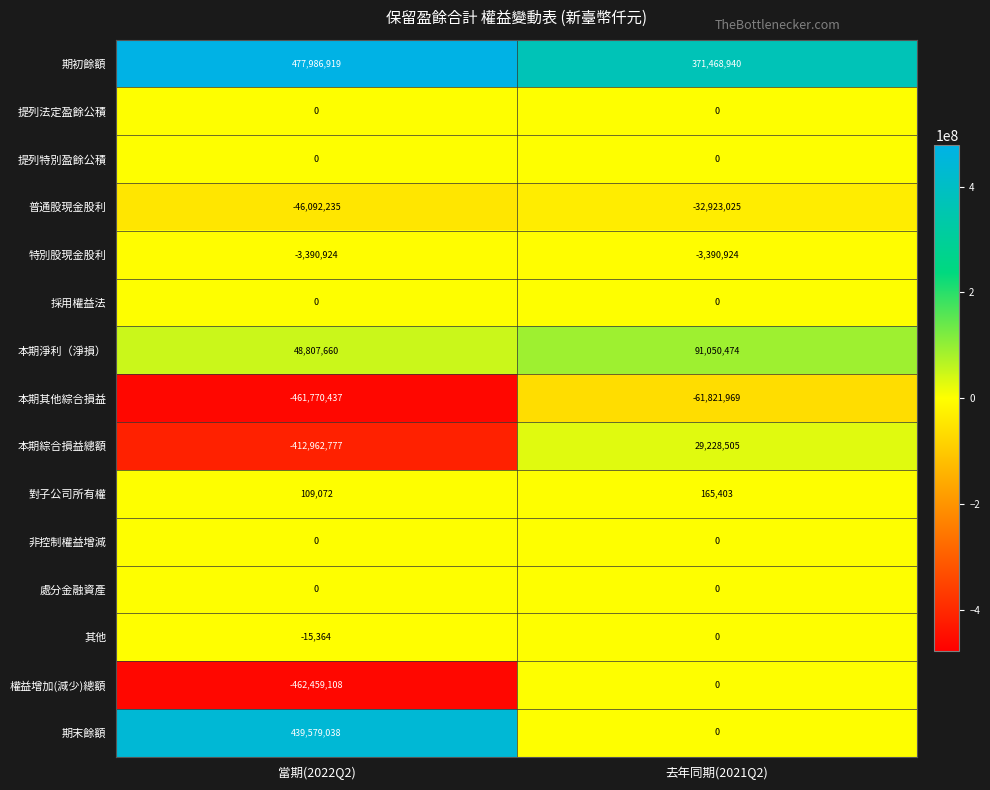

Is it true that 對子公司所有權 equals 163697 at 當期(2022Q2)?

False